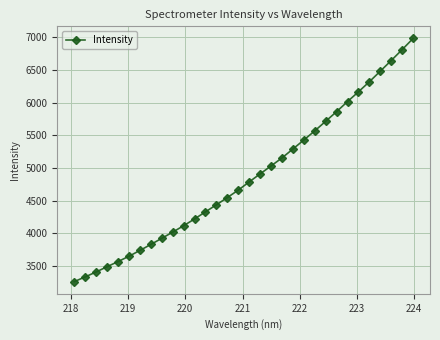

True or false: there are more than 2 points higher than both neighbors.

False